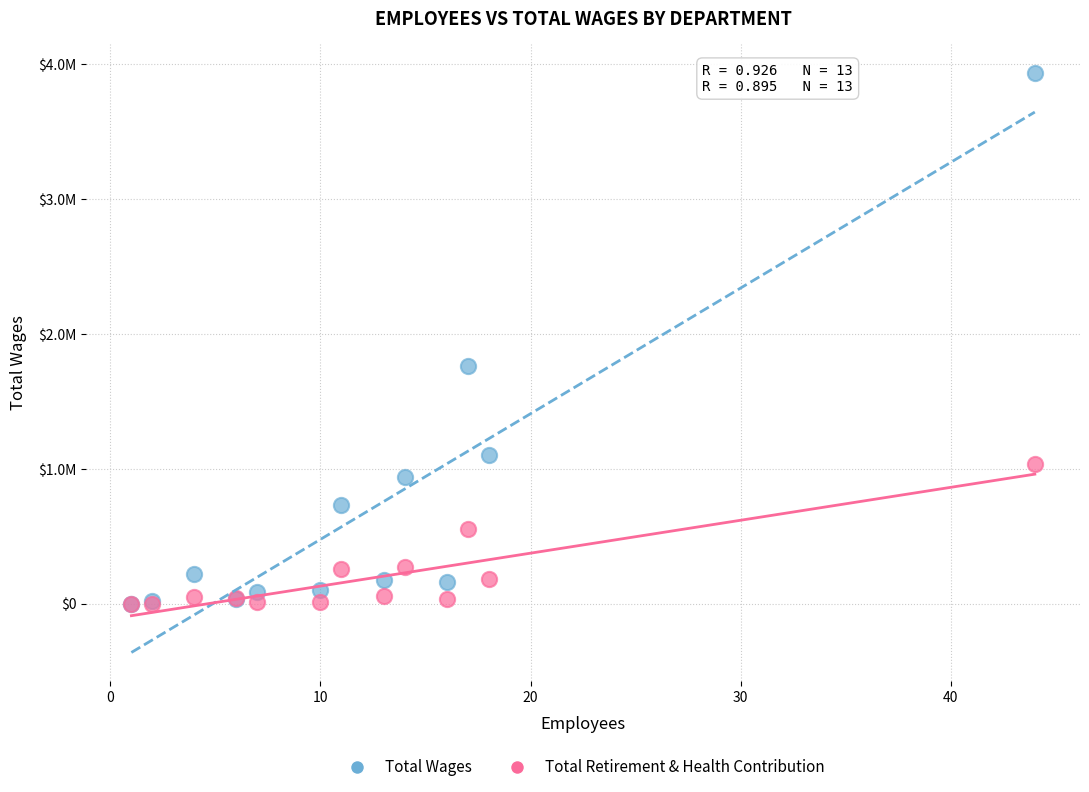

Which series contains the highest Y value?

Total Wages